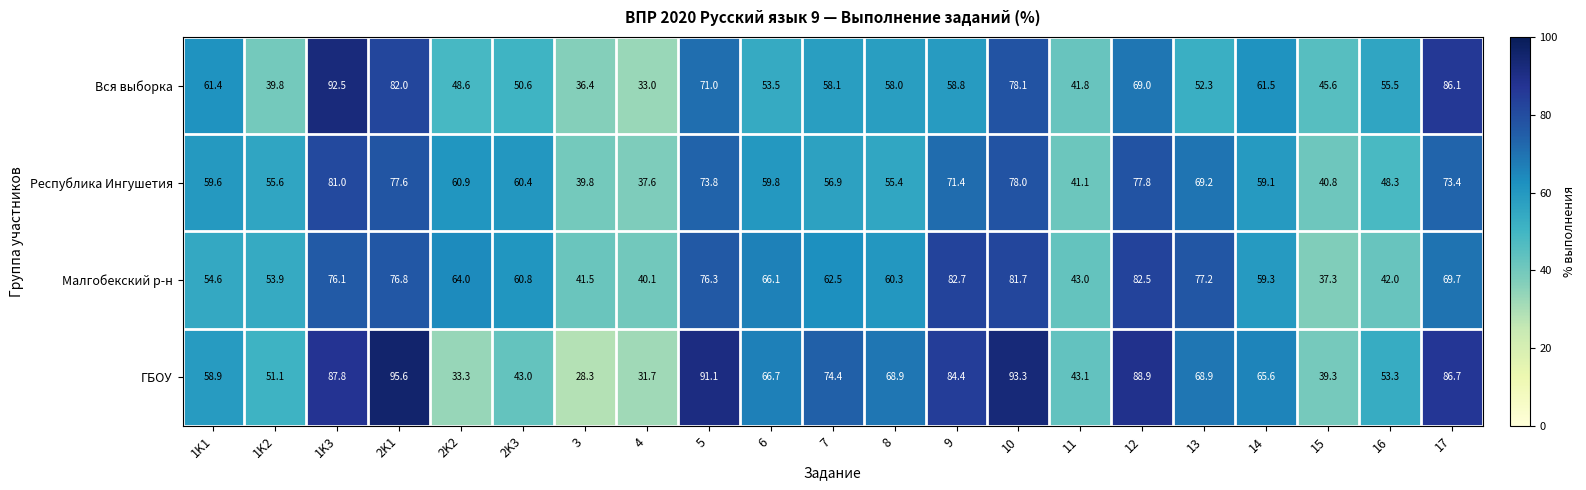

At which label is ГБОУ closest to 61?

1K1